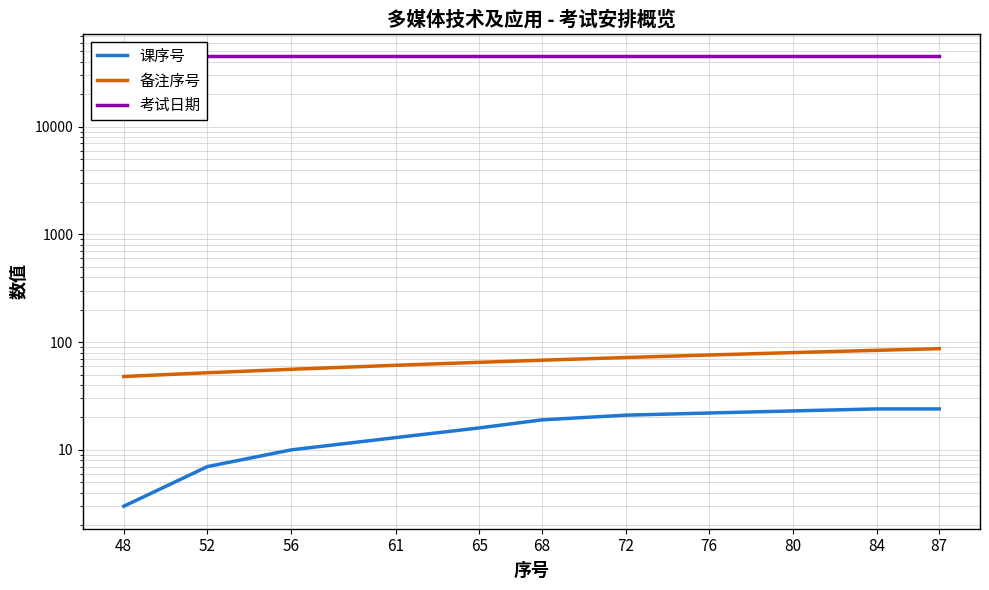

Rank the series by their maximum value, from highest to lowest.

考试日期, 备注序号, 课序号